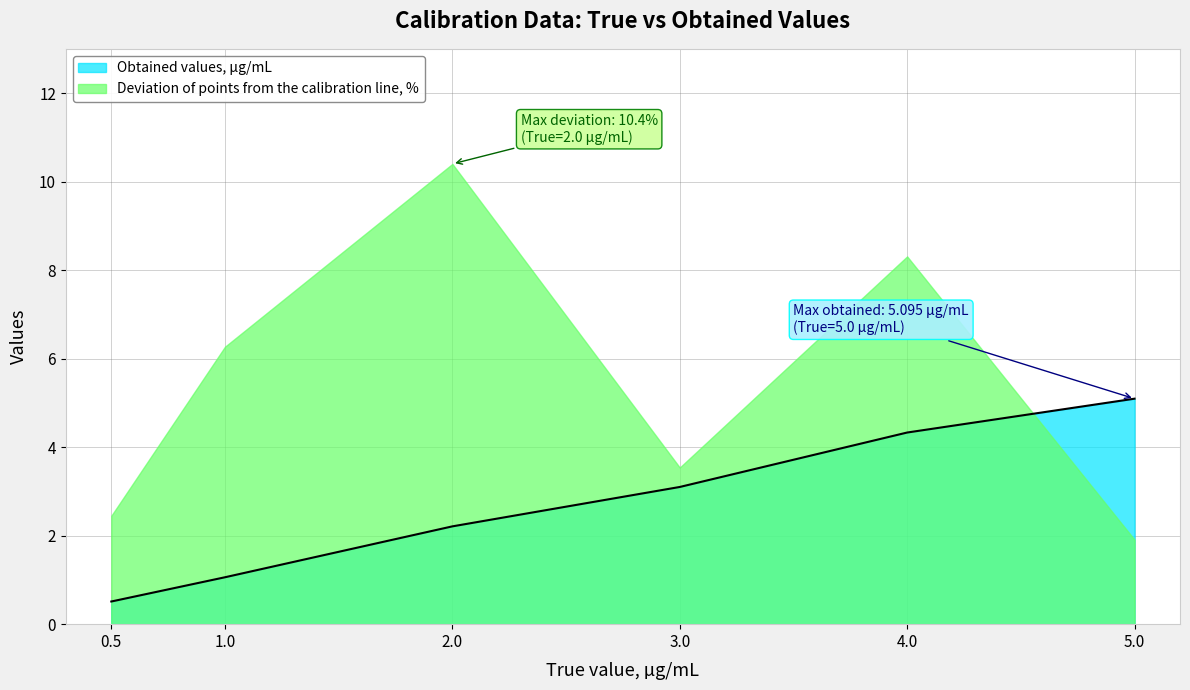

Is it true that the value at 5 is 2.1?

False